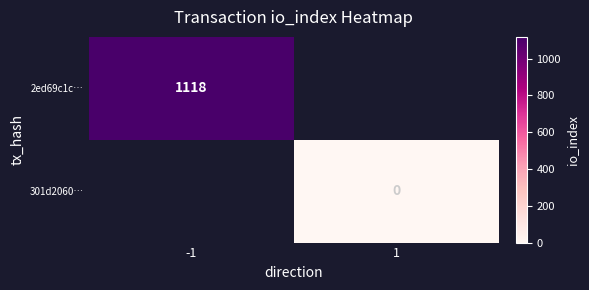

Is the value of 2ed69c1c… at -1 greater than the value of 301d2060… at 1?

Yes